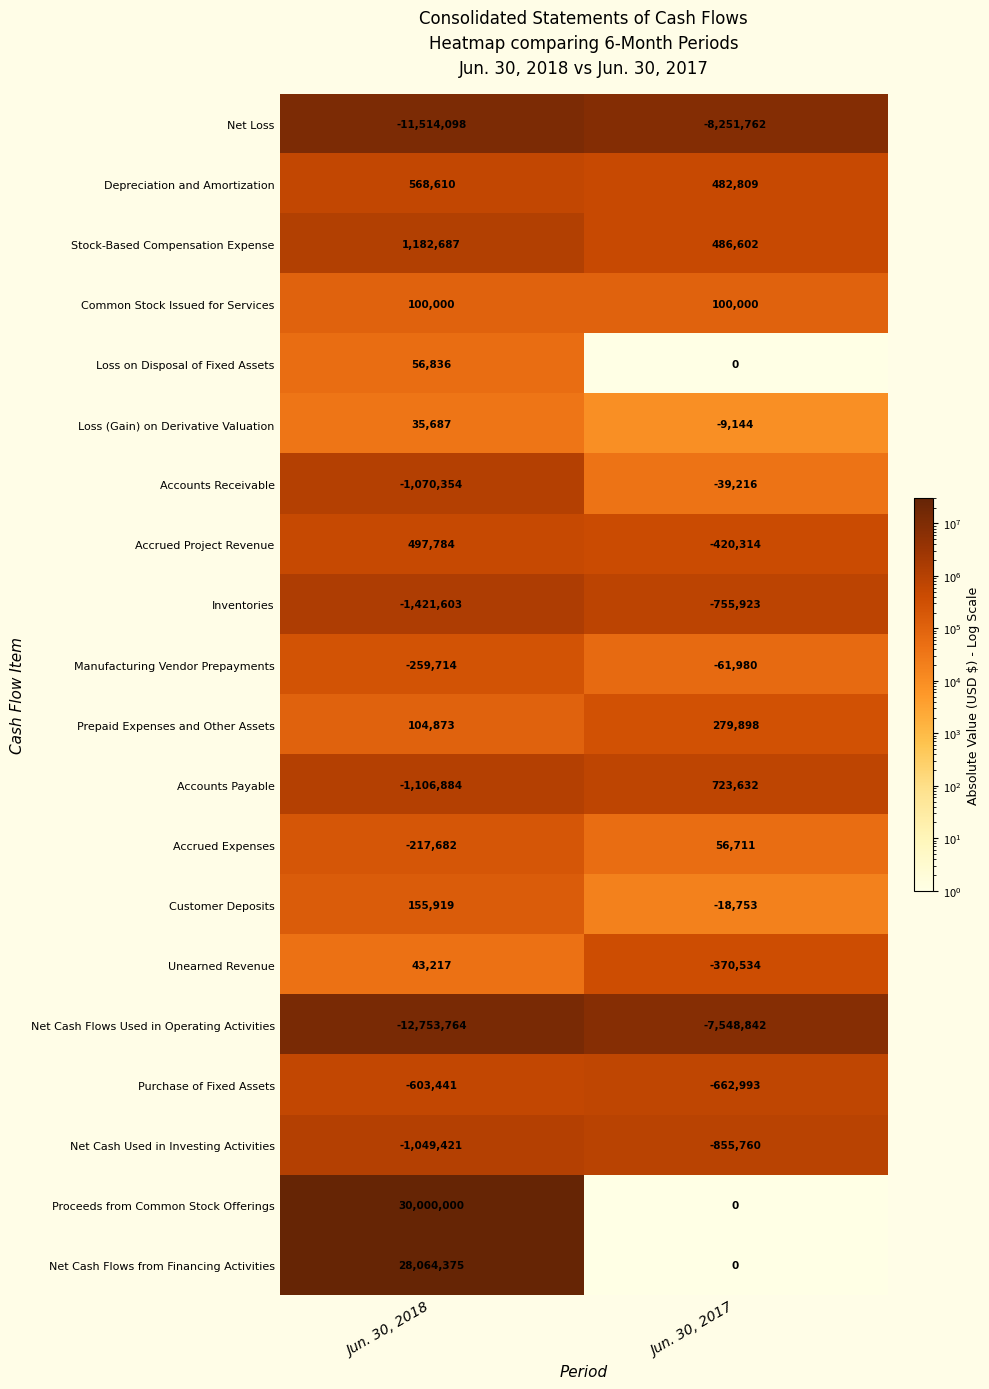

Read the Unearned Revenue value at Jun. 30, 2017.

-370534